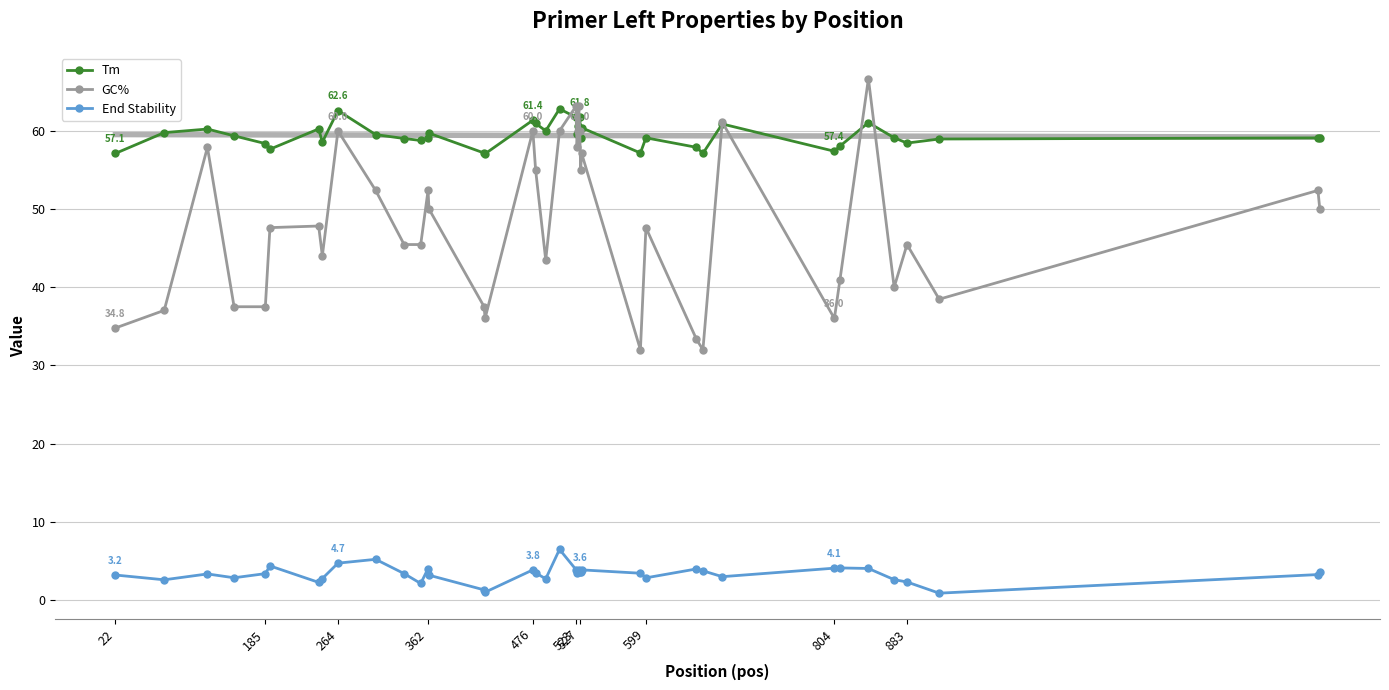

True or false: End Stability has a value of 1.3 at 22.

False